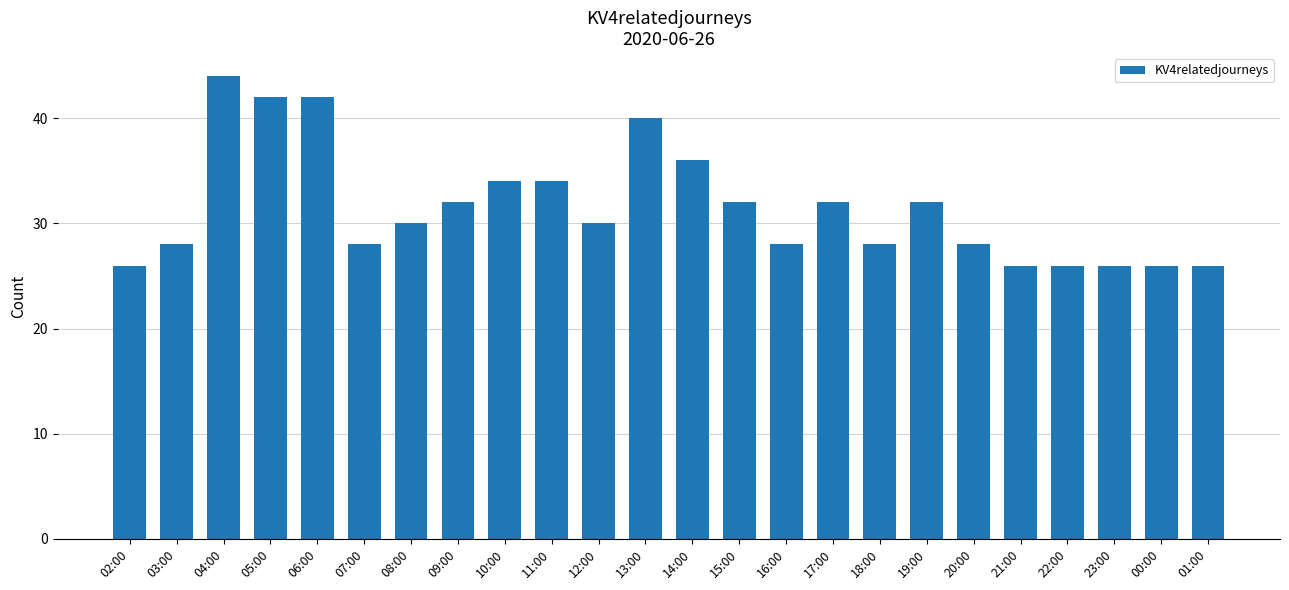

Count the number of categories in the chart.

24